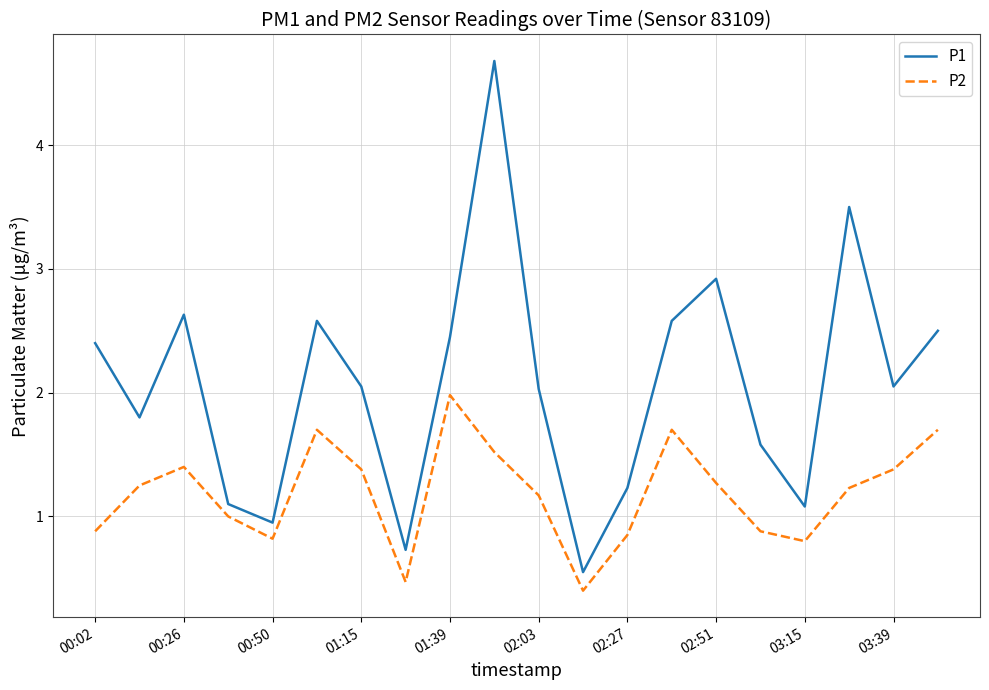

Which series has the largest total across all categories?

P1